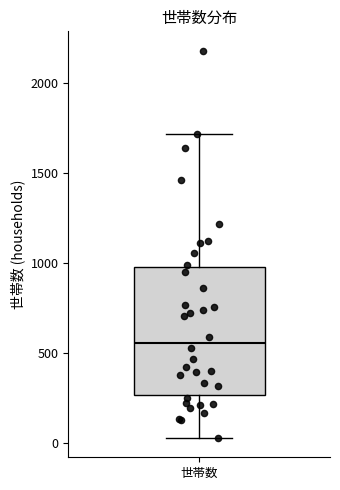

Where is the upper edge of the box for 世帯数 on the y-axis? The values are not printed on the chart, so give them approximately, as read against the axis.

1000